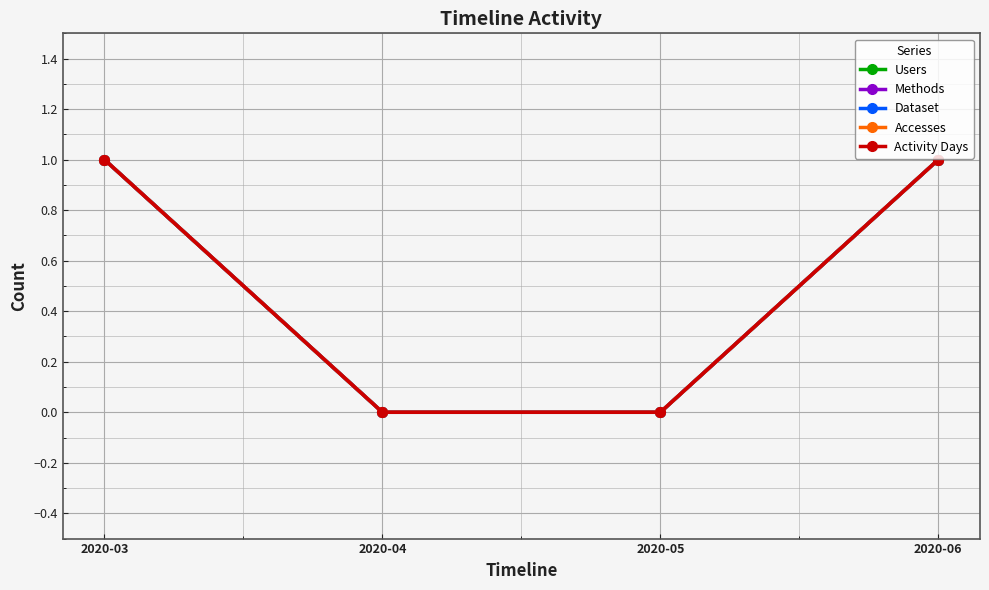

Reading left to right, extract all data points from this chart.

Users: 1	0	0	1
Methods: 1	0	0	1
Dataset: 1	0	0	1
Accesses: 1	0	0	1
Activity Days: 1	0	0	1